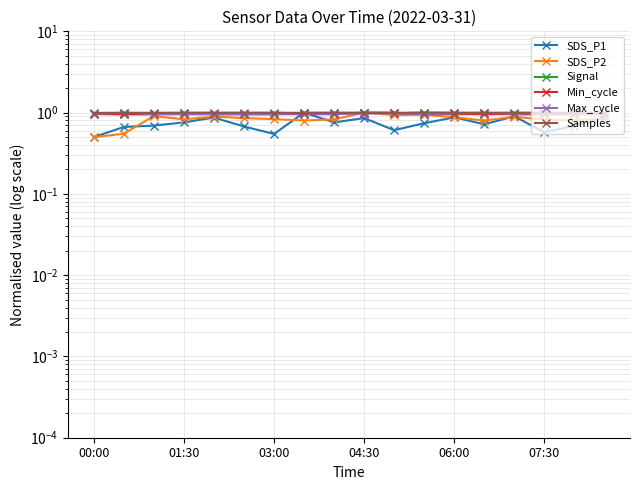

True or false: Max_cycle and Samples cross at least once.

True